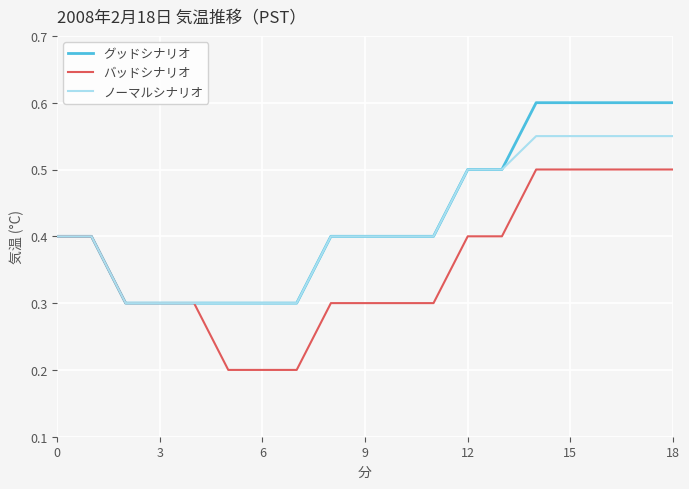

Rank the series by their average value, from highest to lowest.

グッドシナリオ, ノーマルシナリオ, バッドシナリオ